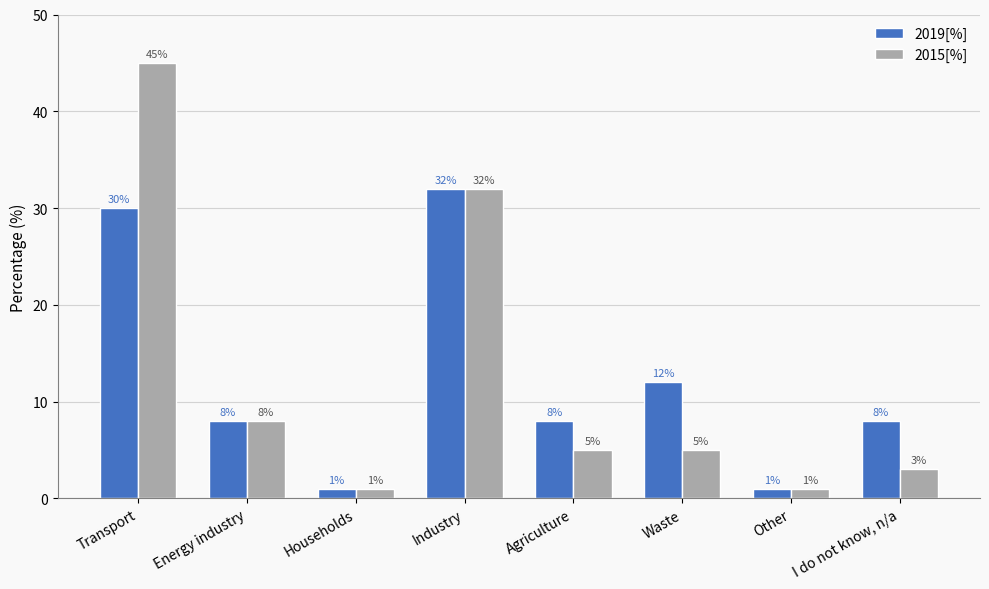

Count the number of categories in the chart.

8